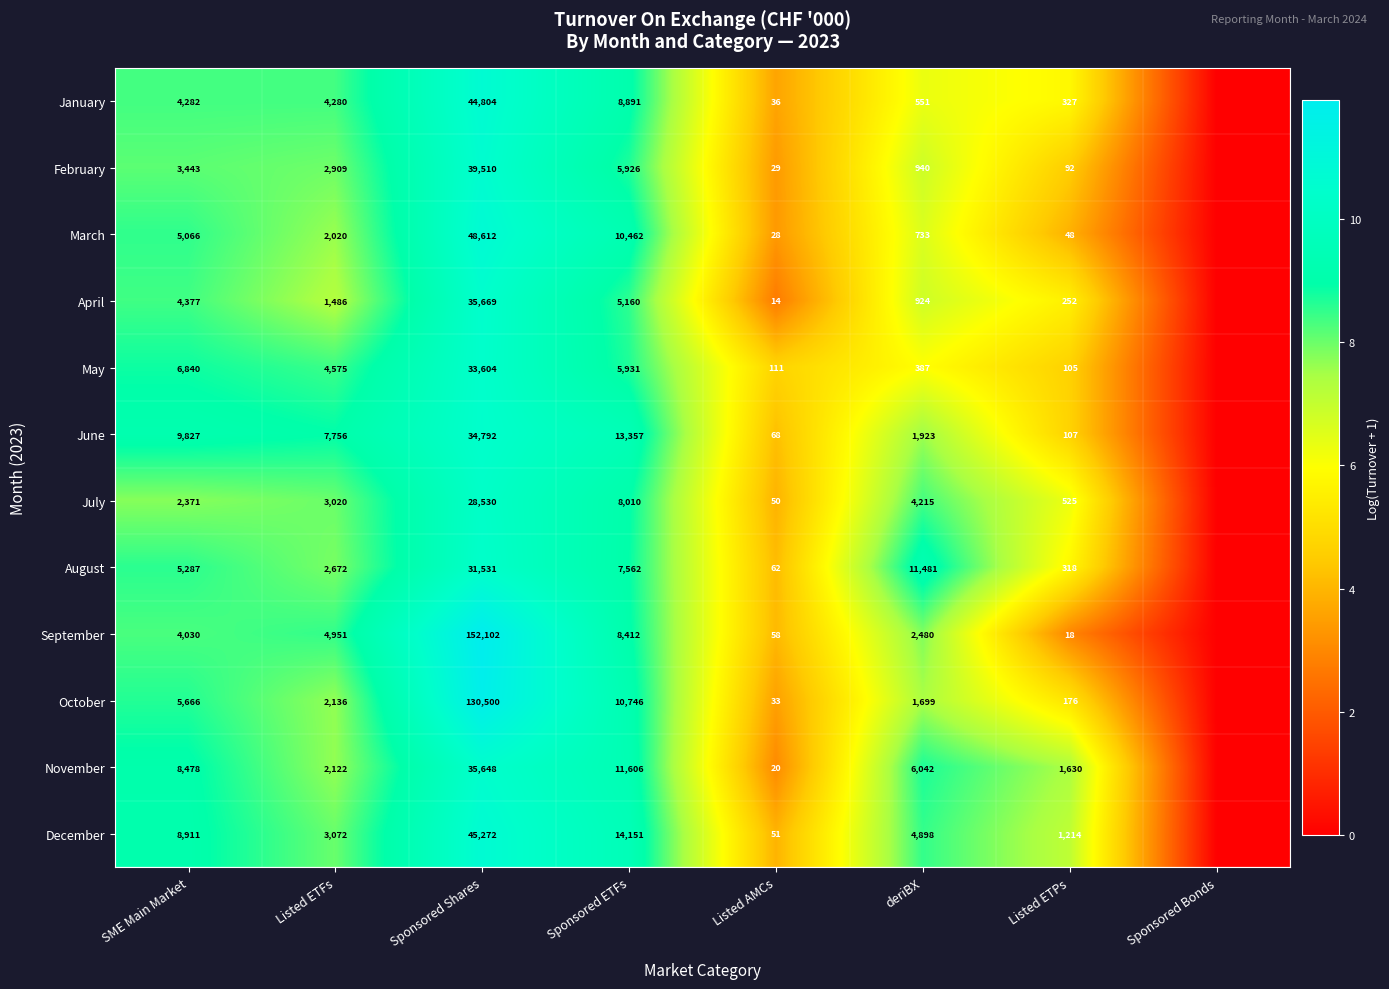

The May series shows 33604 at Sponsored Shares. True or false?

True